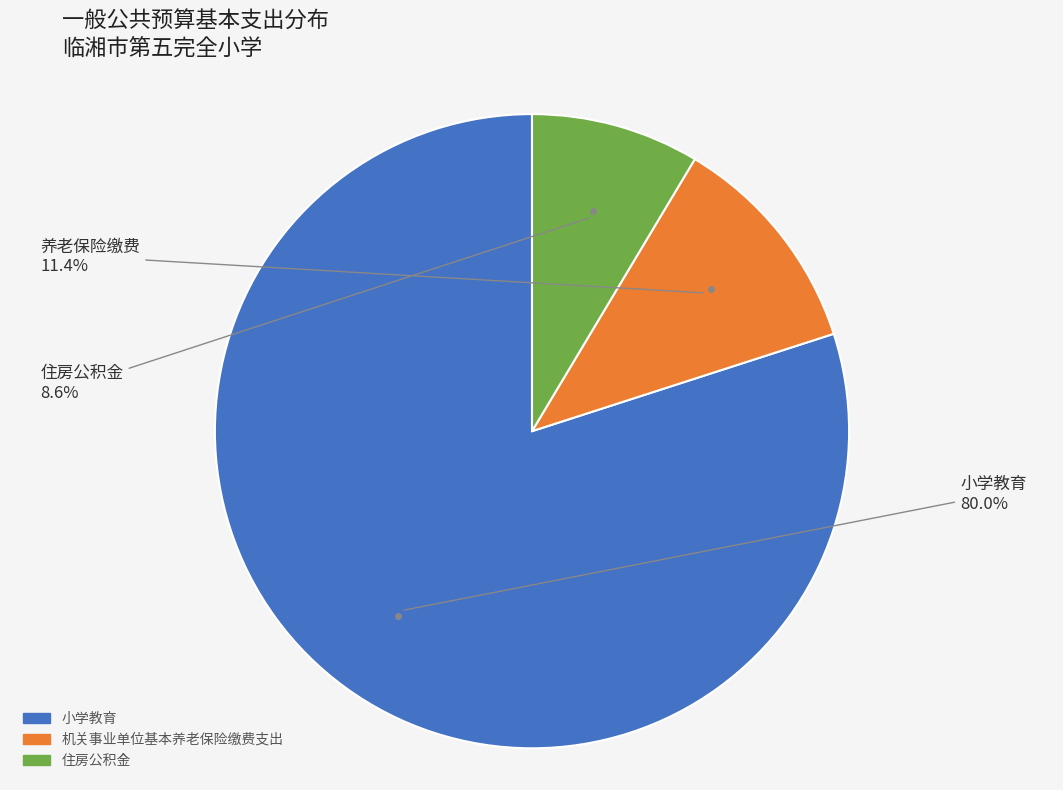

Is 住房公积金 the majority of the pie?

No